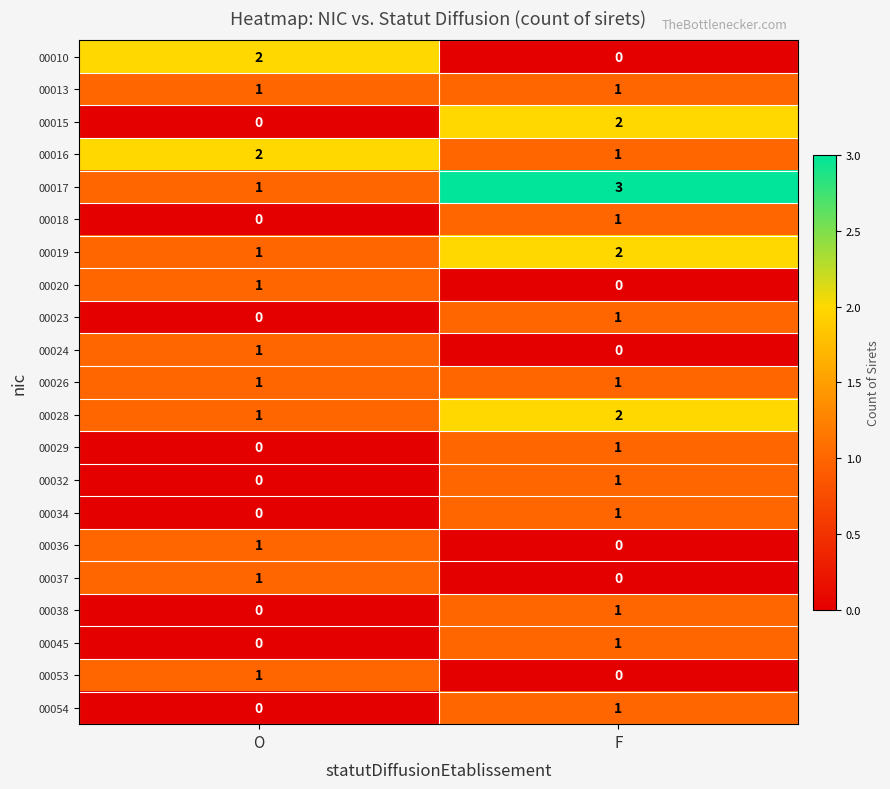

Which series has the largest total across all categories?

00017